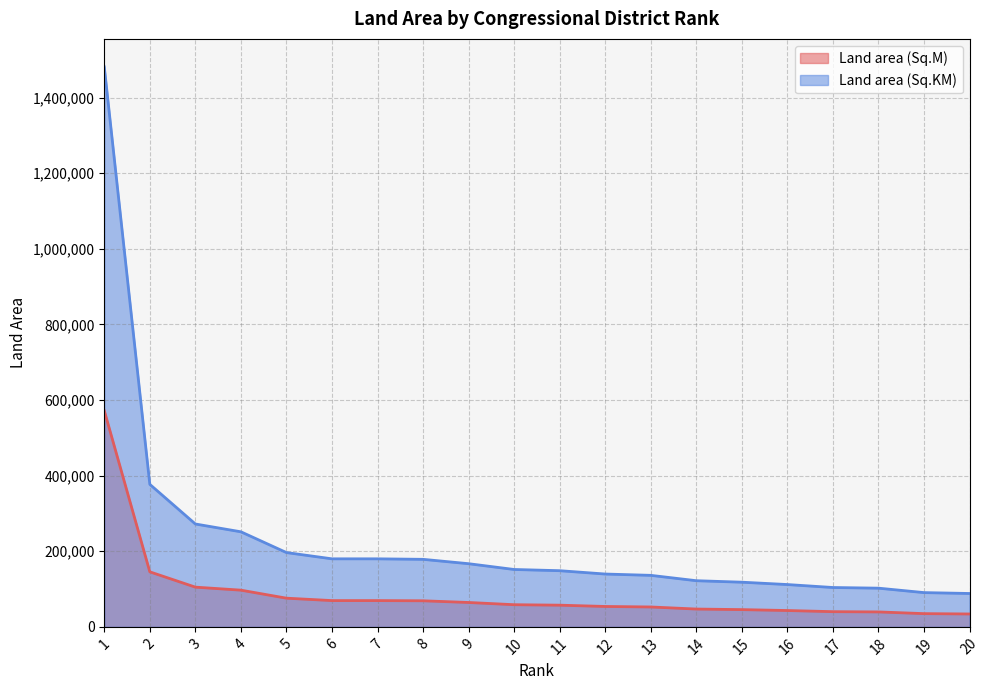

What is the difference between the highest and lowest values at 7?

110491.5